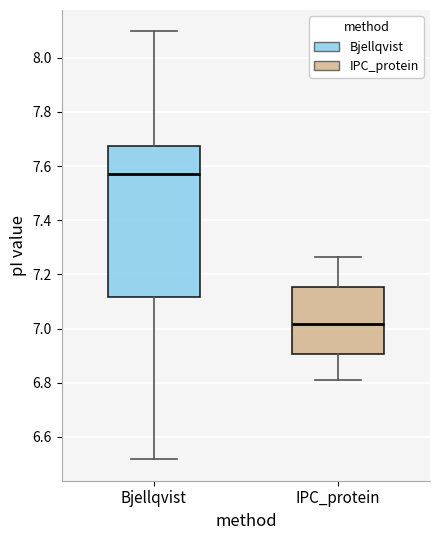

Which box has the lowest median line?

IPC_protein